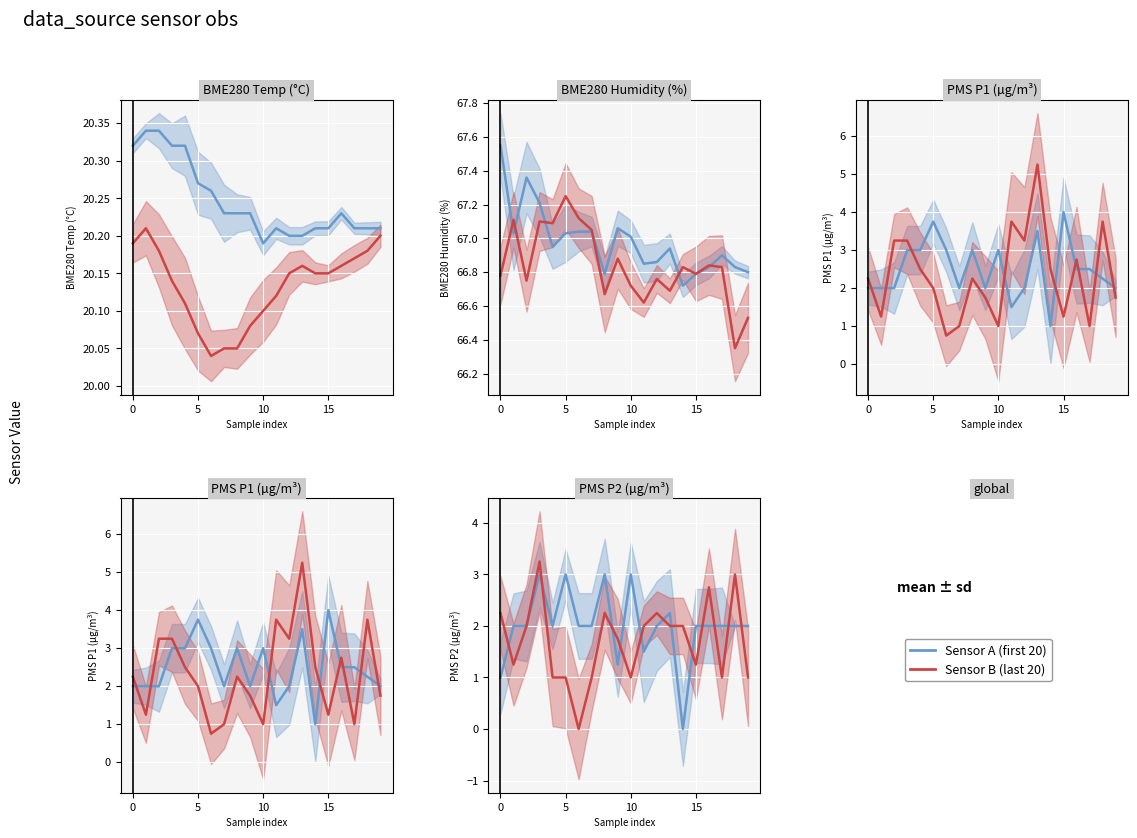

What is the sum of the Sensor A (first 20) values at 14 and 20?

3.0